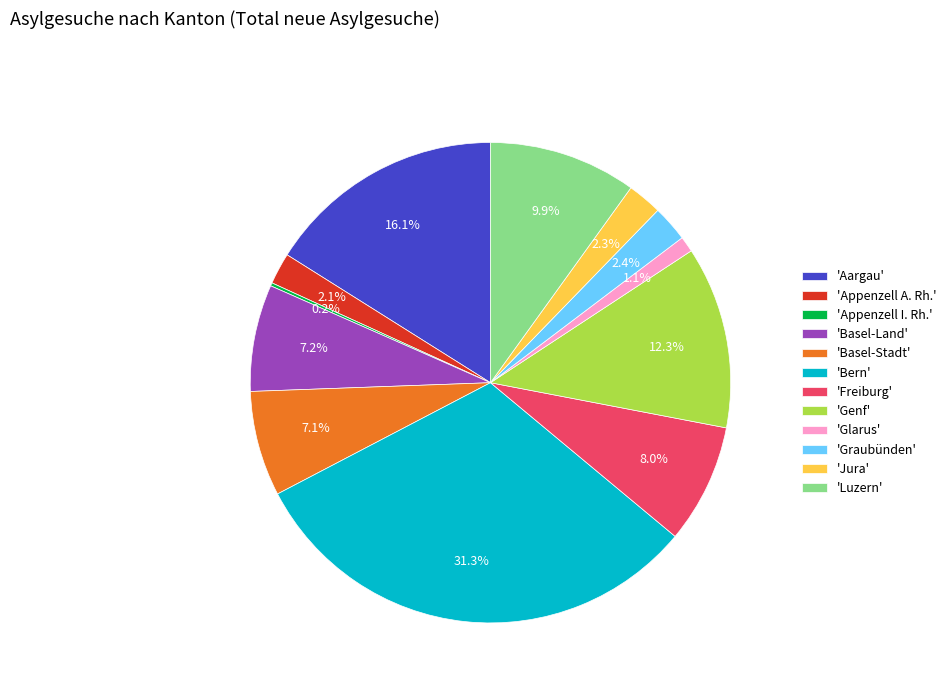

Between 'Bern' and 'Basel-Land', which is larger?

'Bern'